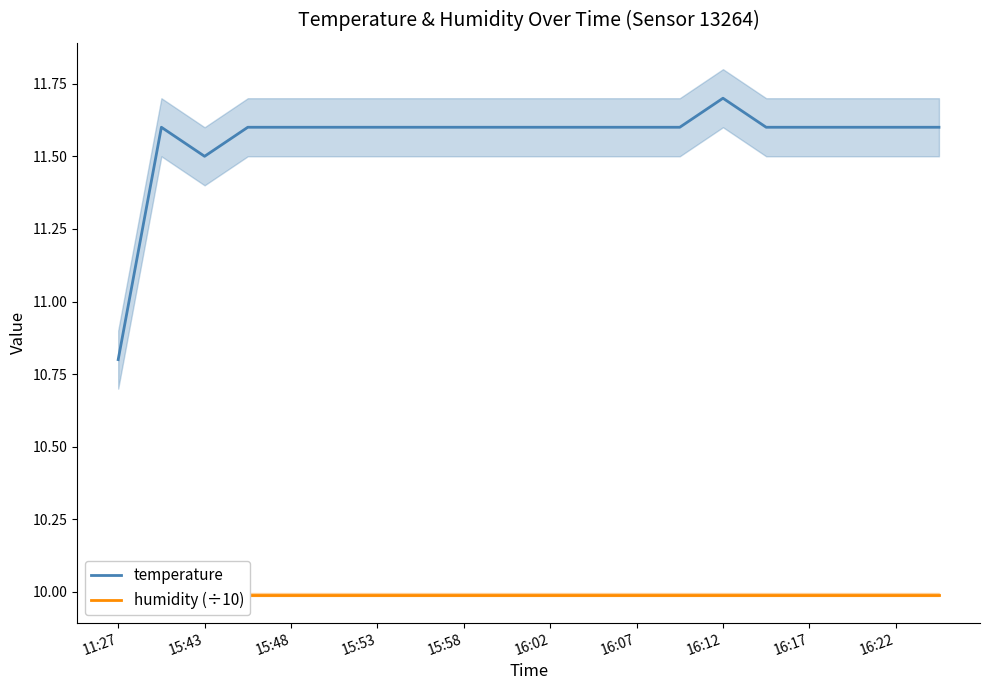

The value of temperature at 16:12 is 15.3. True or false?

False